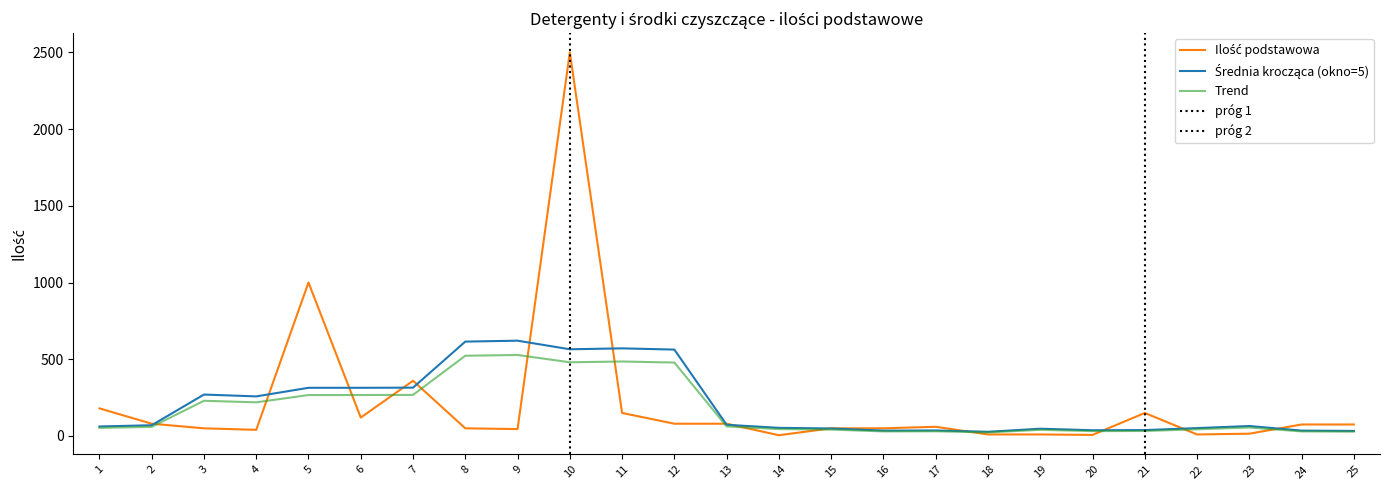

The value of Trend at 8 is 359.9. True or false?

False